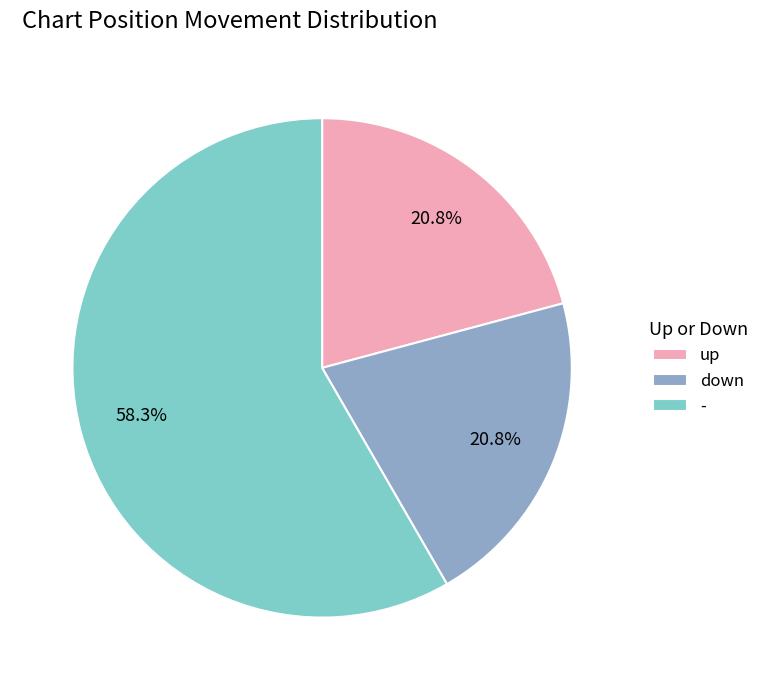

Approximately how many times larger is the value at down compared to up?

1.0